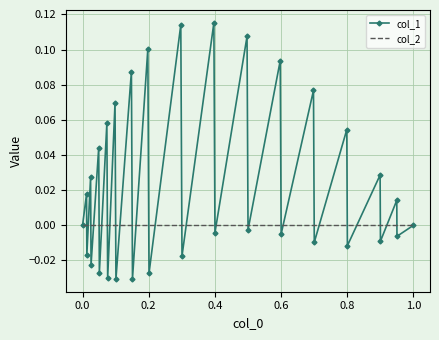

Which series has the largest range (max minus min)?

col_1